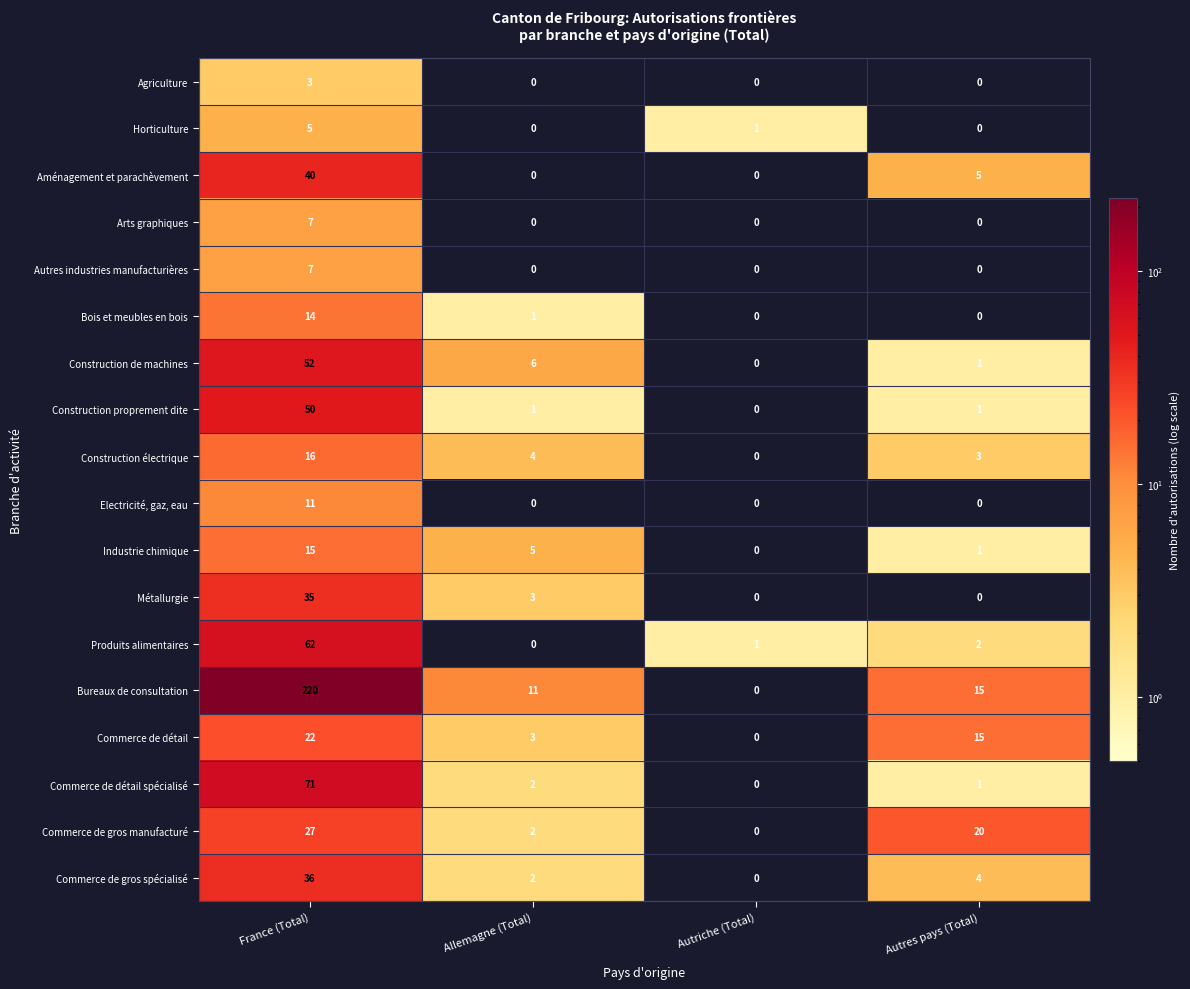

How many categories are shown in the chart?

4